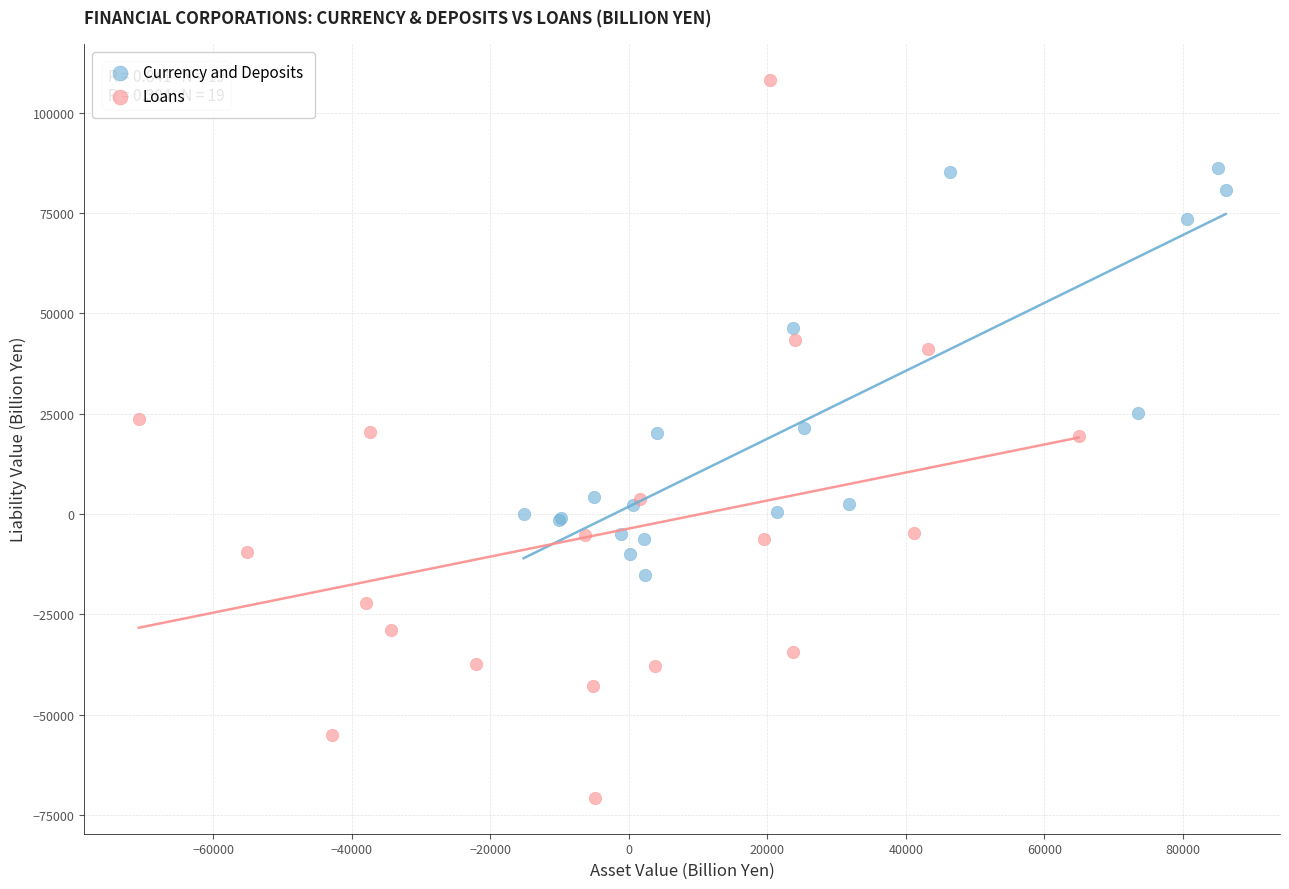

Which series reaches the minimum Y coordinate?

Loans